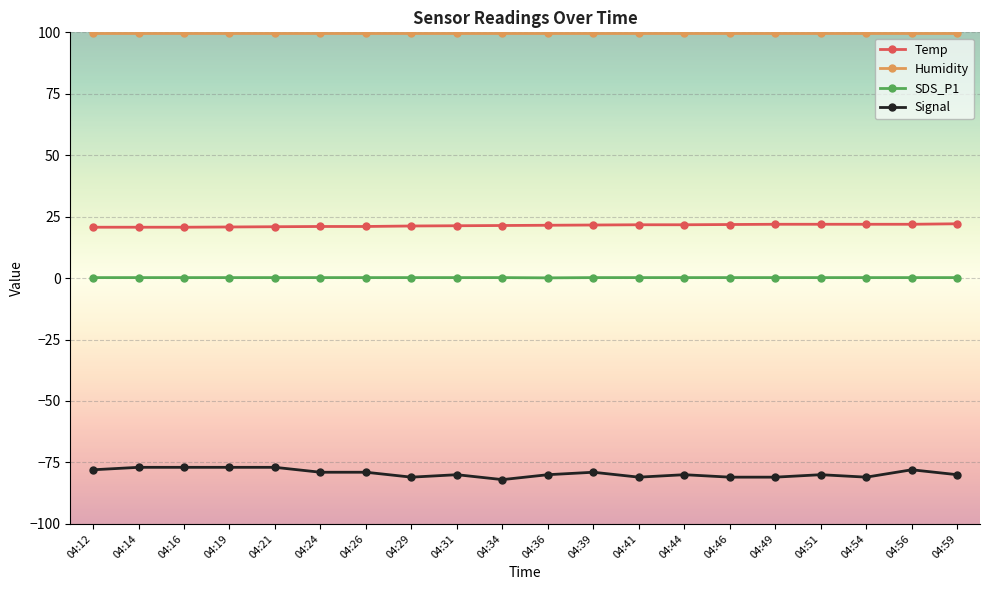

Which series has the largest total across all categories?

Humidity